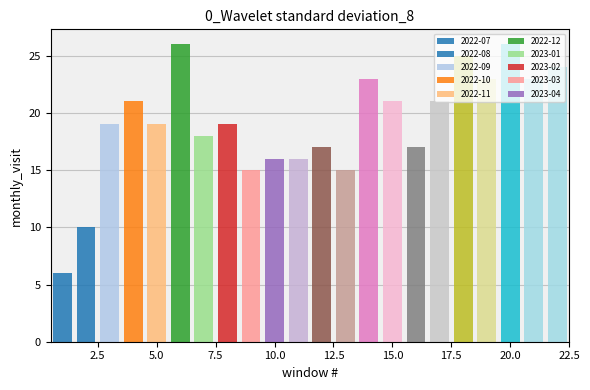

How many data points are above 19?

10